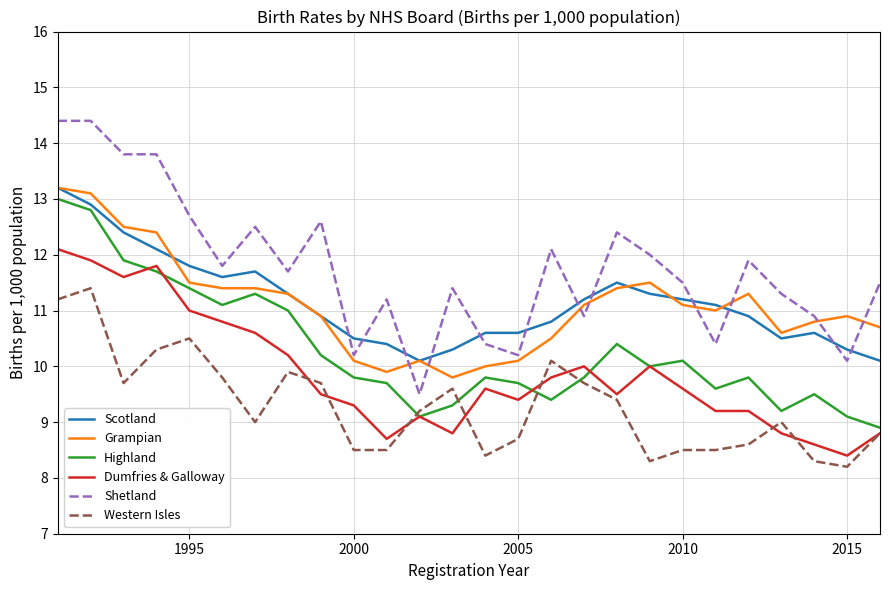

Which series has the largest range (max minus min)?

Shetland